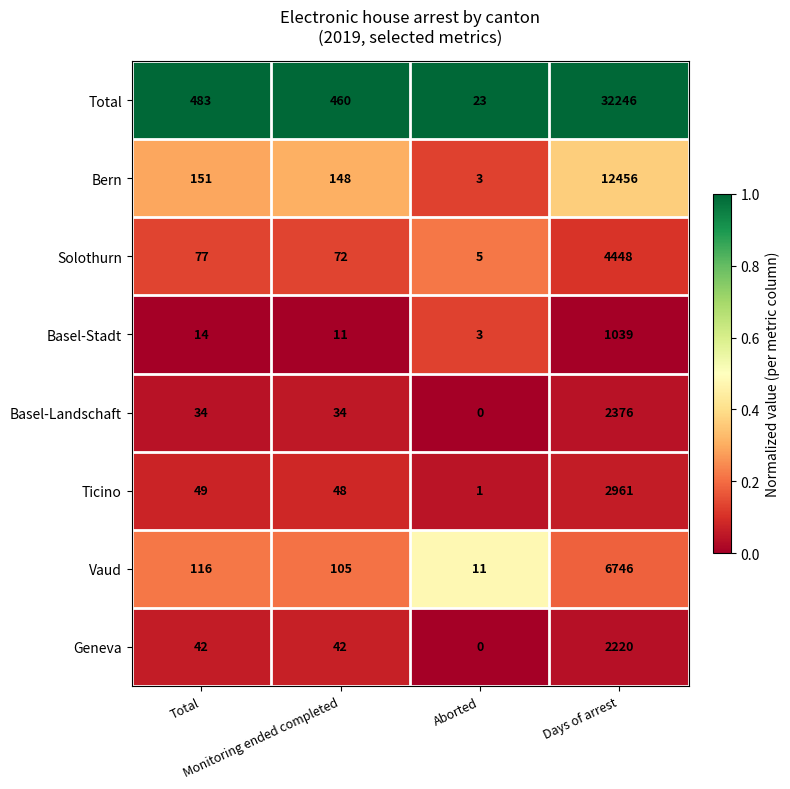

At how many categories does at least one series exceed 41?

3